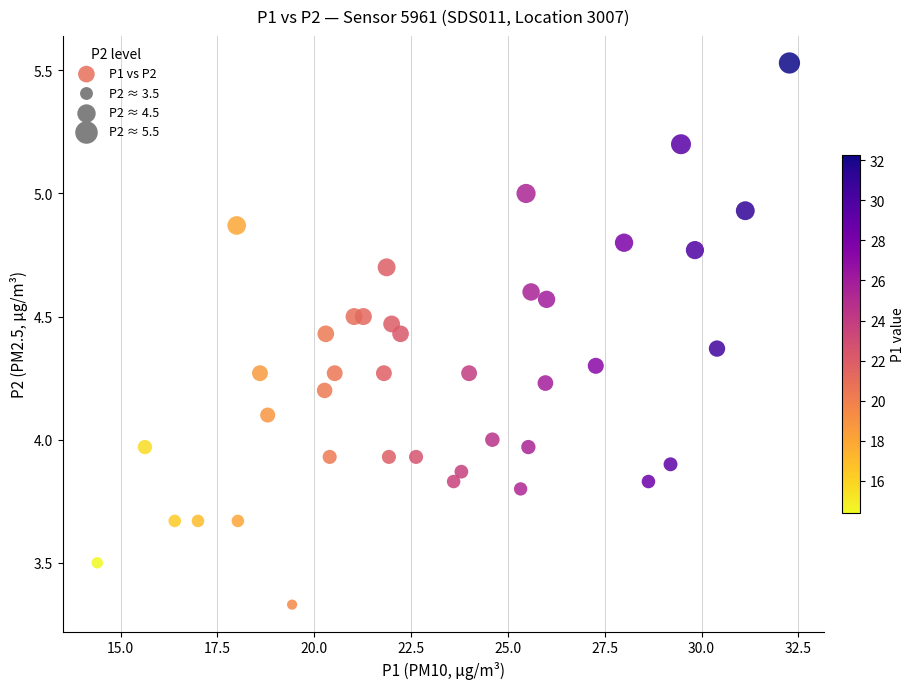

What is the range of X values (max minus min)?

17.9